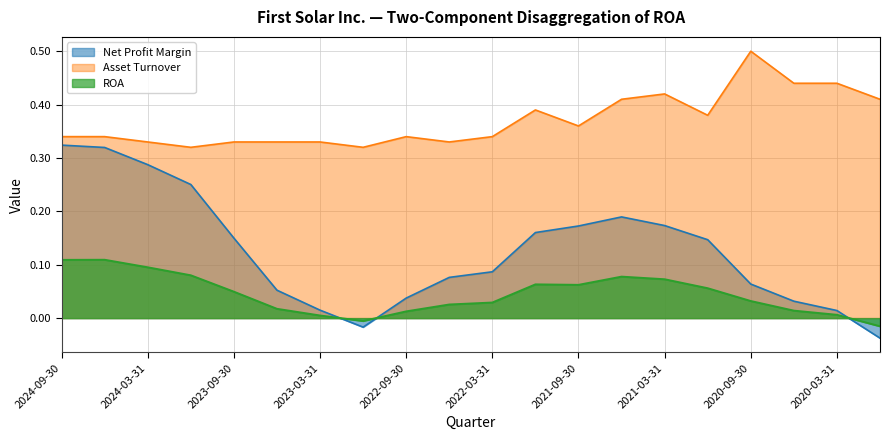

Between 2020-09-30 and 2020-06-30, which series saw the biggest shift?

Asset Turnover